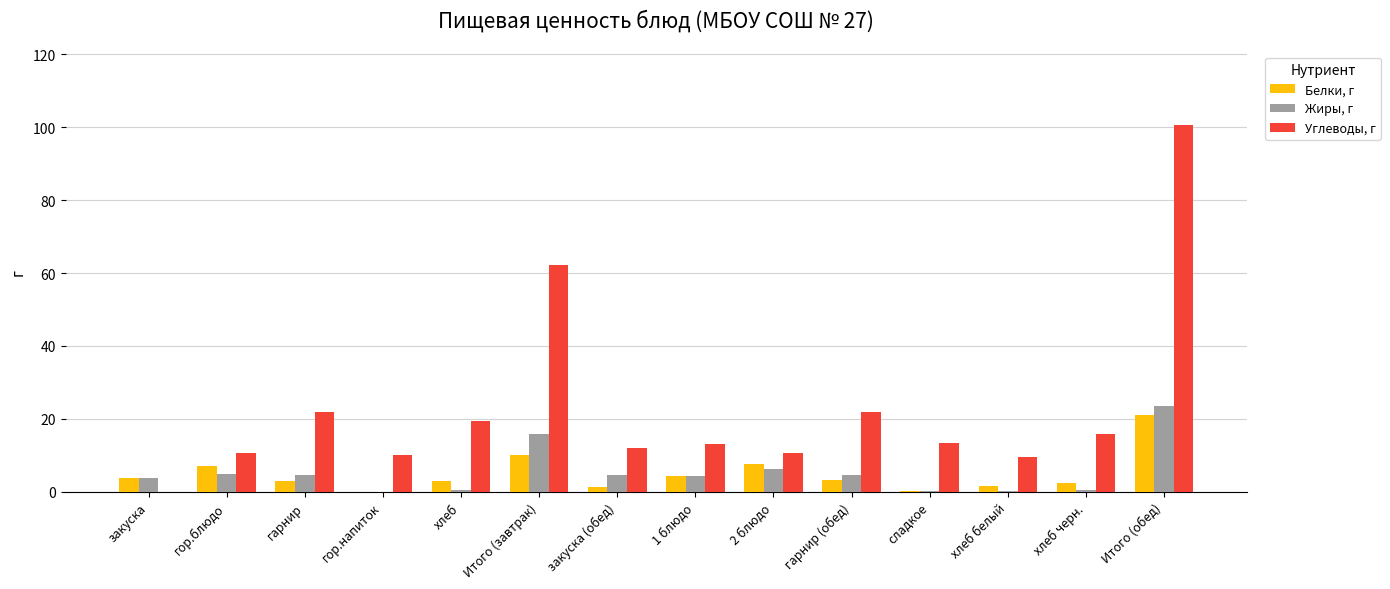

Which series has the largest total across all categories?

Углеводы, г